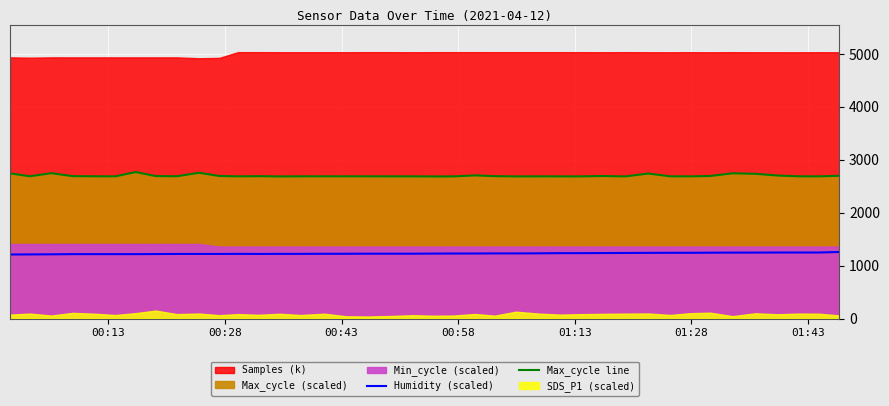

What is the minimum value for Humidity (scaled)?

1211.1